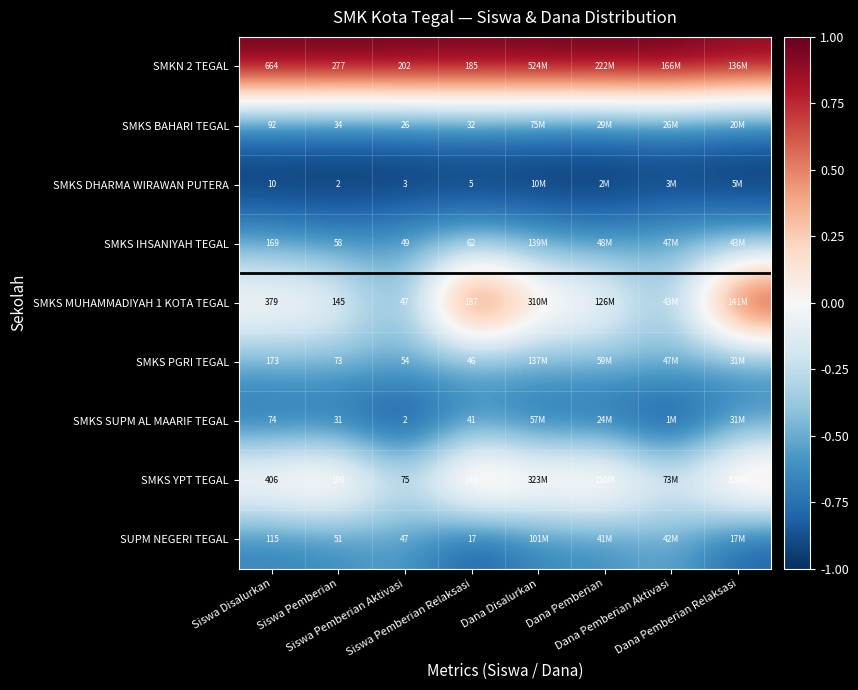

Between Siswa Pemberian Relaksasi and Dana Pemberian Aktivasi, which is larger?

Dana Pemberian Aktivasi